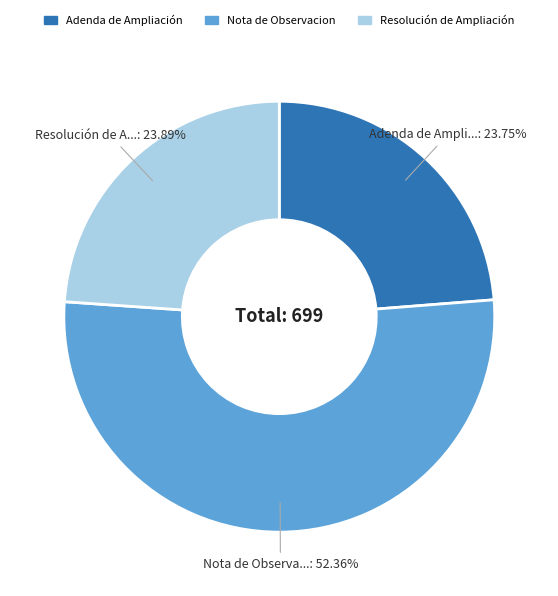

Does Adenda de Ampliación account for over 50% of the chart?

No